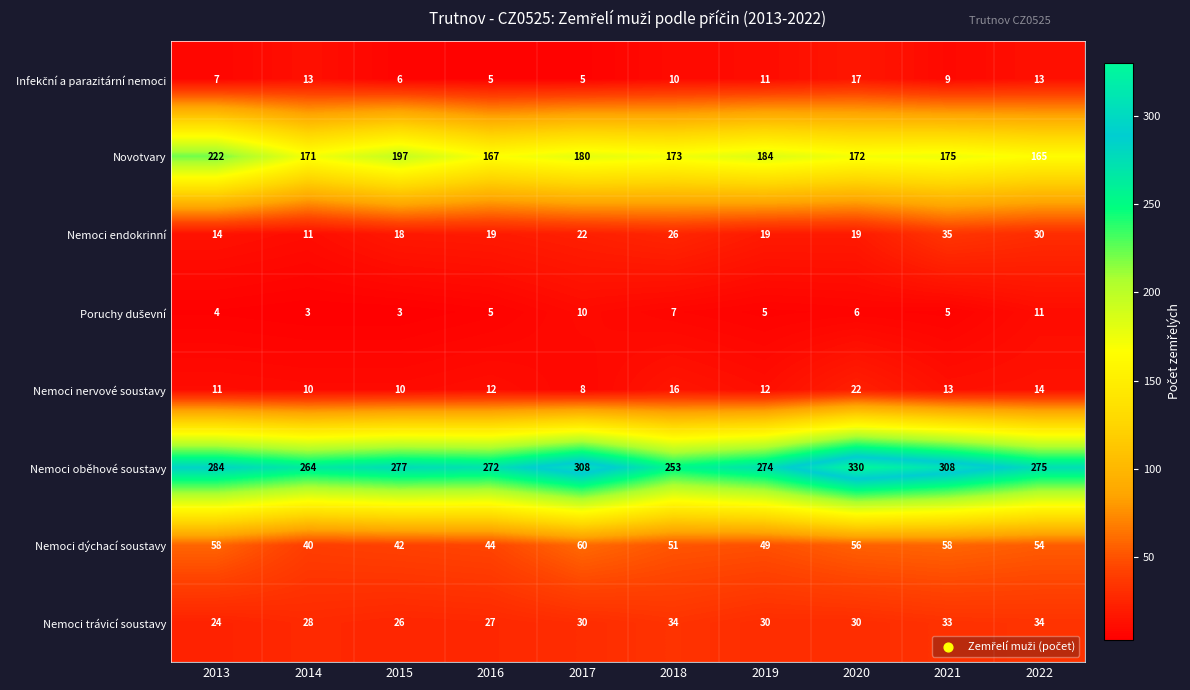

What is the average value of the Nemoci nervové soustavy series?

13